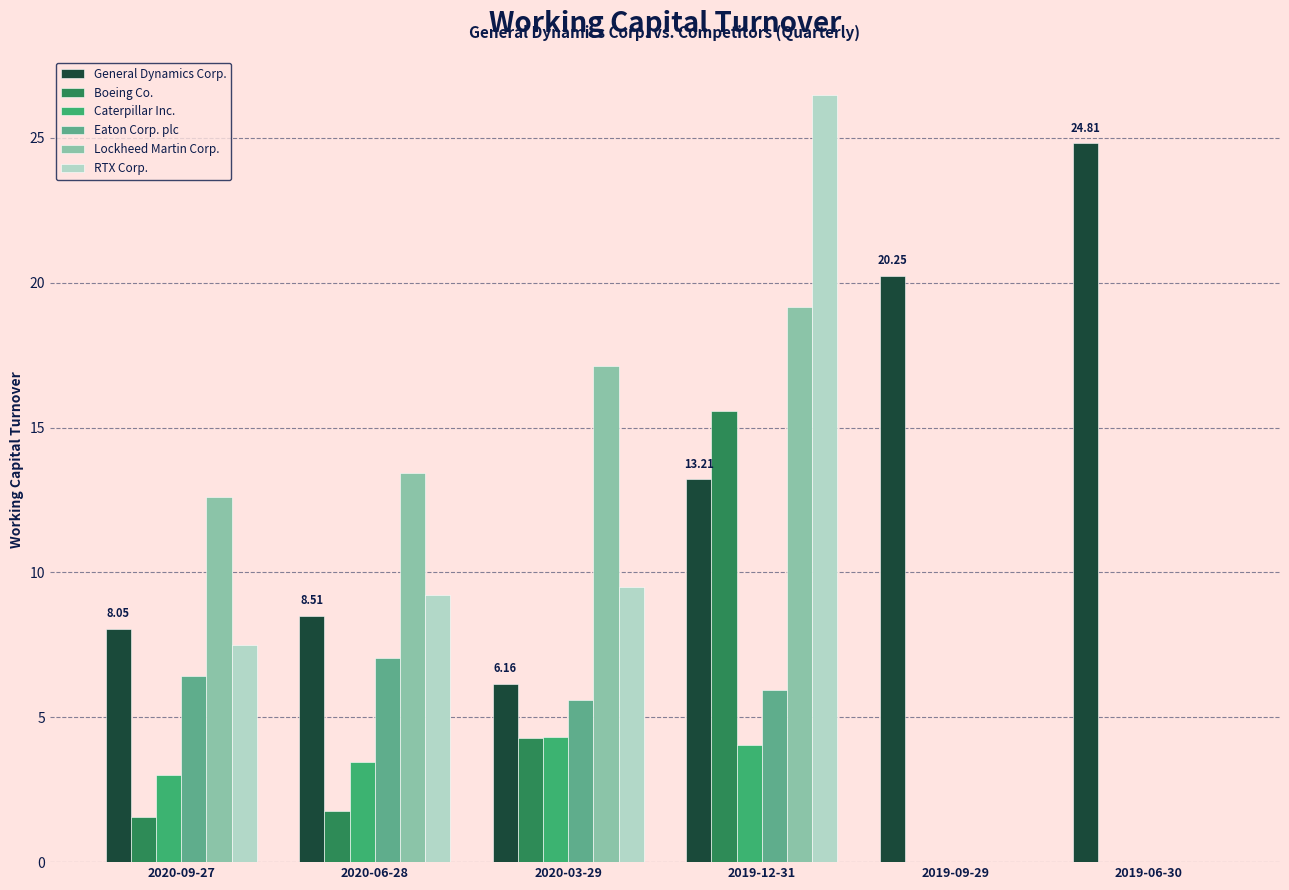

At which label does RTX Corp. first exceed 9?

2020-06-28